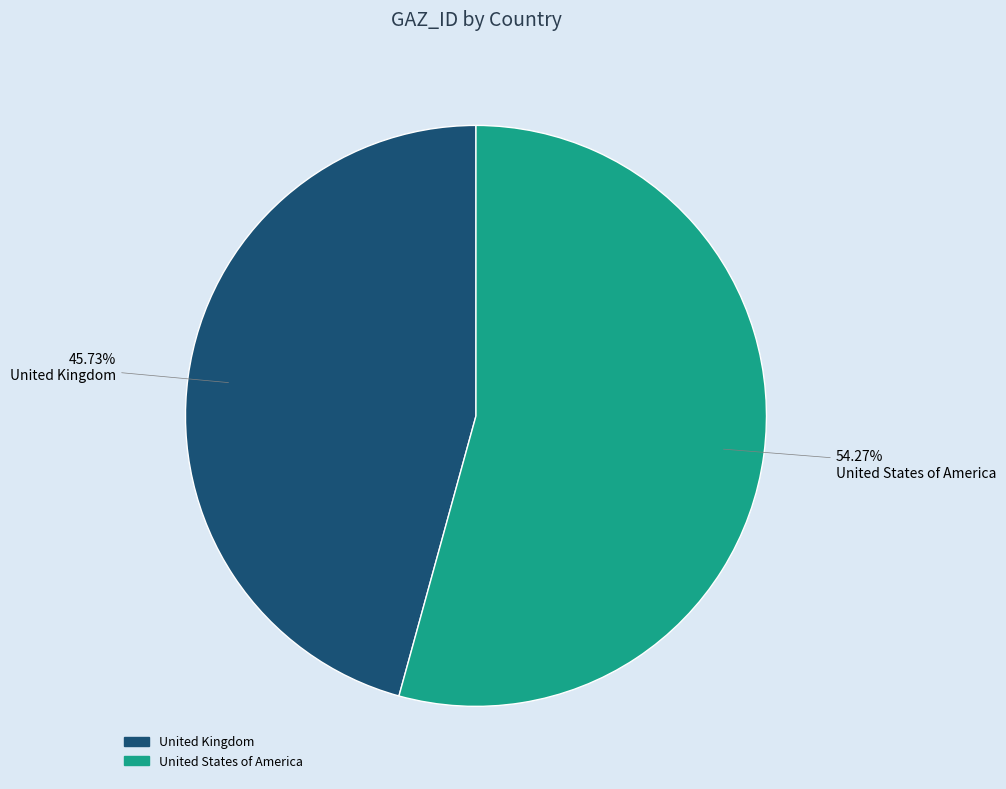

Which category has the biggest portion of the pie?

United States of America